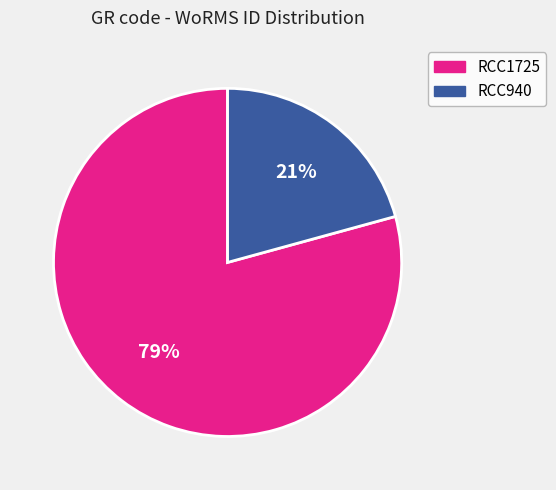

Which has a higher value, RCC940 or RCC1725?

RCC1725